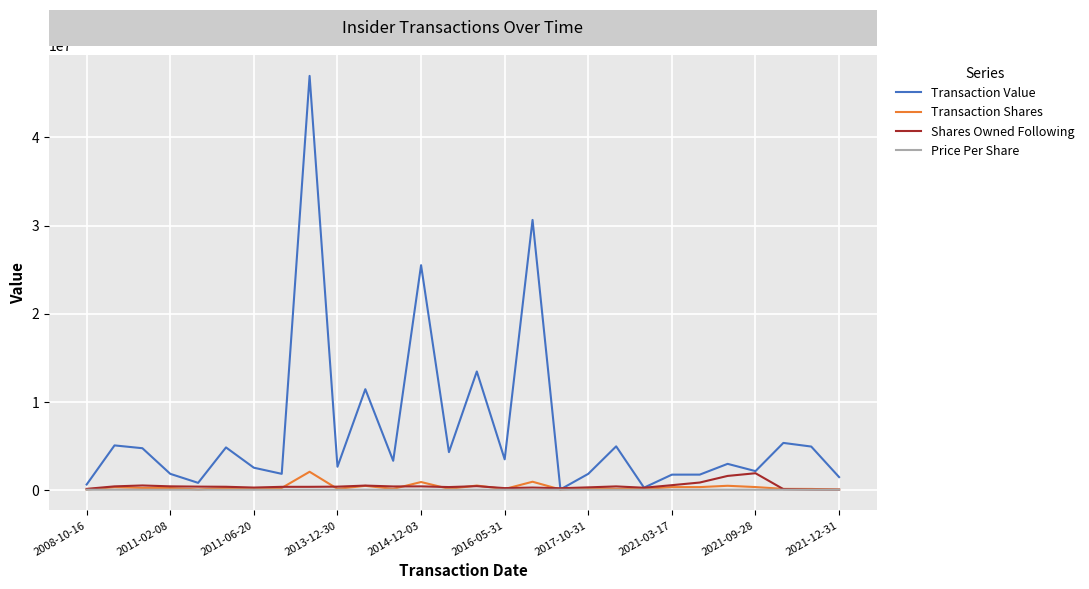

What is the maximum value for Transaction Shares?

2041934.0